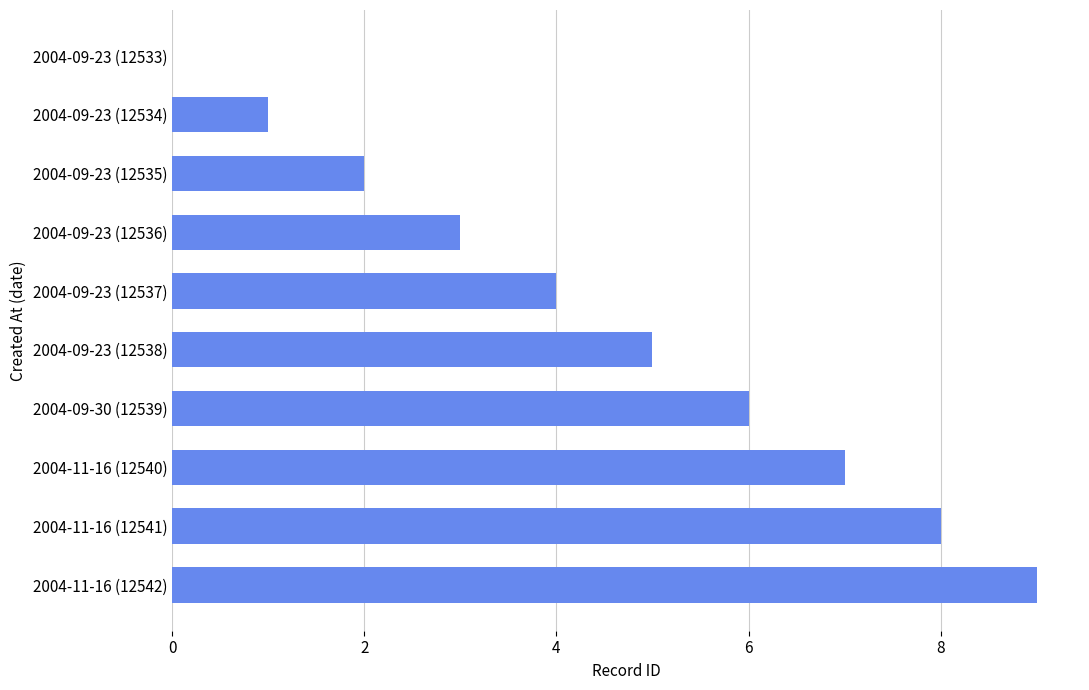

What is the maximum value shown in the chart?

9